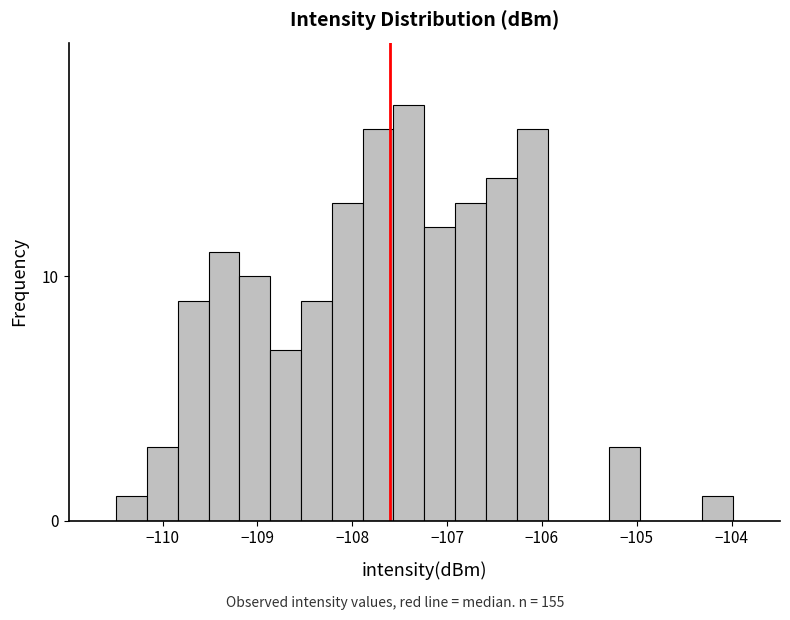

Around what value on the x-axis is the tallest bar? Give the approximate position of its centre, as read against the axis.

-107.4